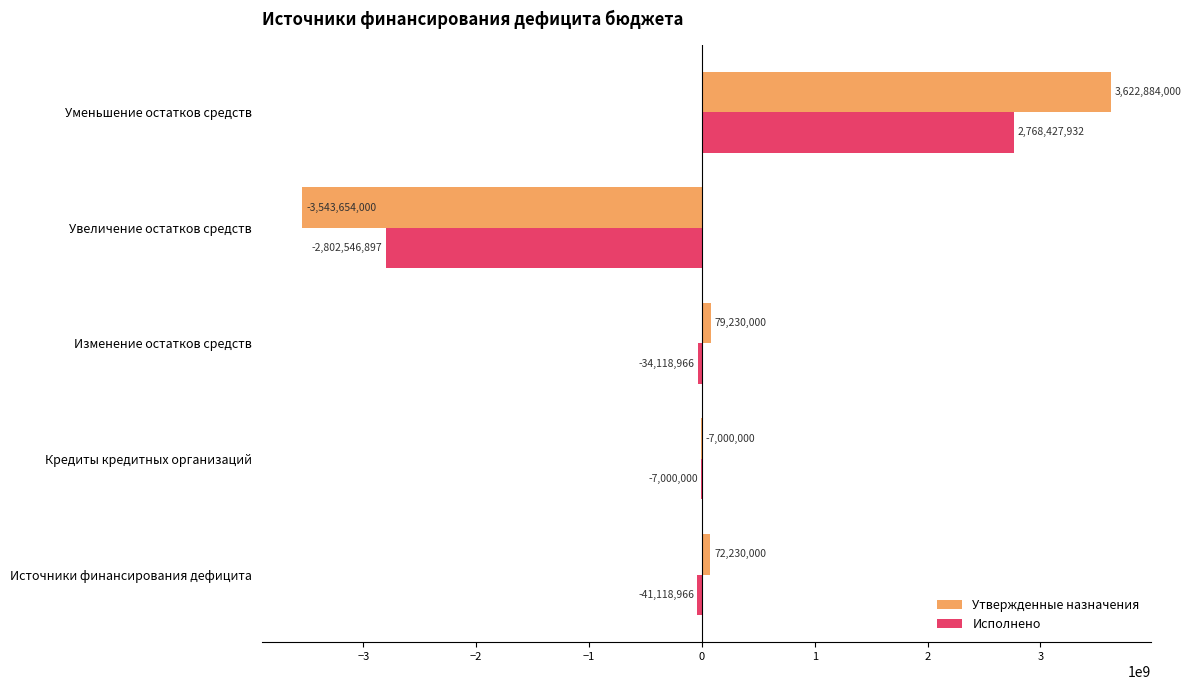

Count the number of data series in this chart.

2